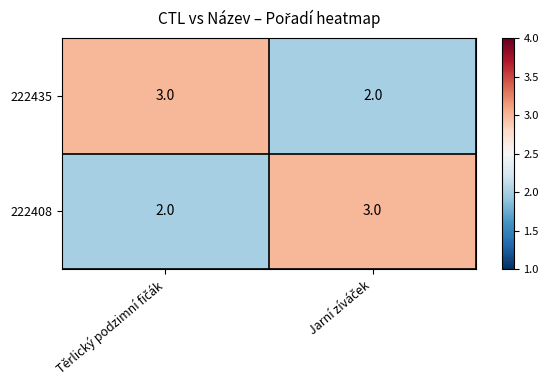

What is the sum of all 222435 values?

5